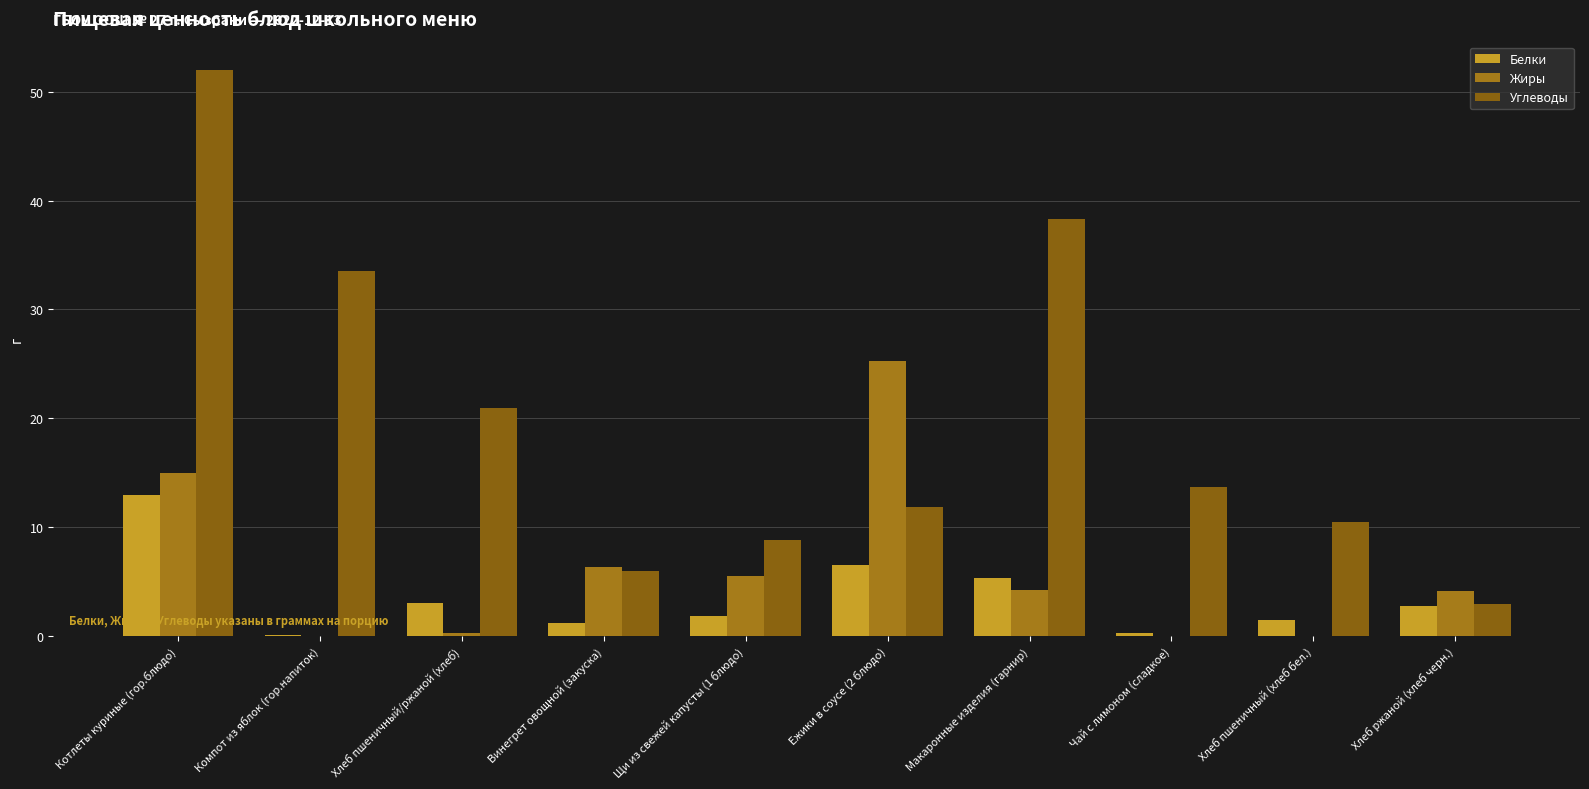

Which category has the highest value across all series?

Котлеты куриные (гор.блюдо)